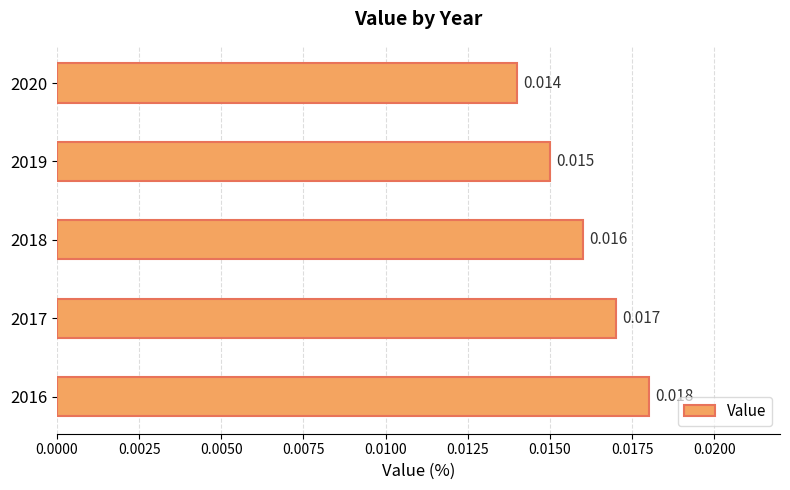

How many bars are there in total?

5